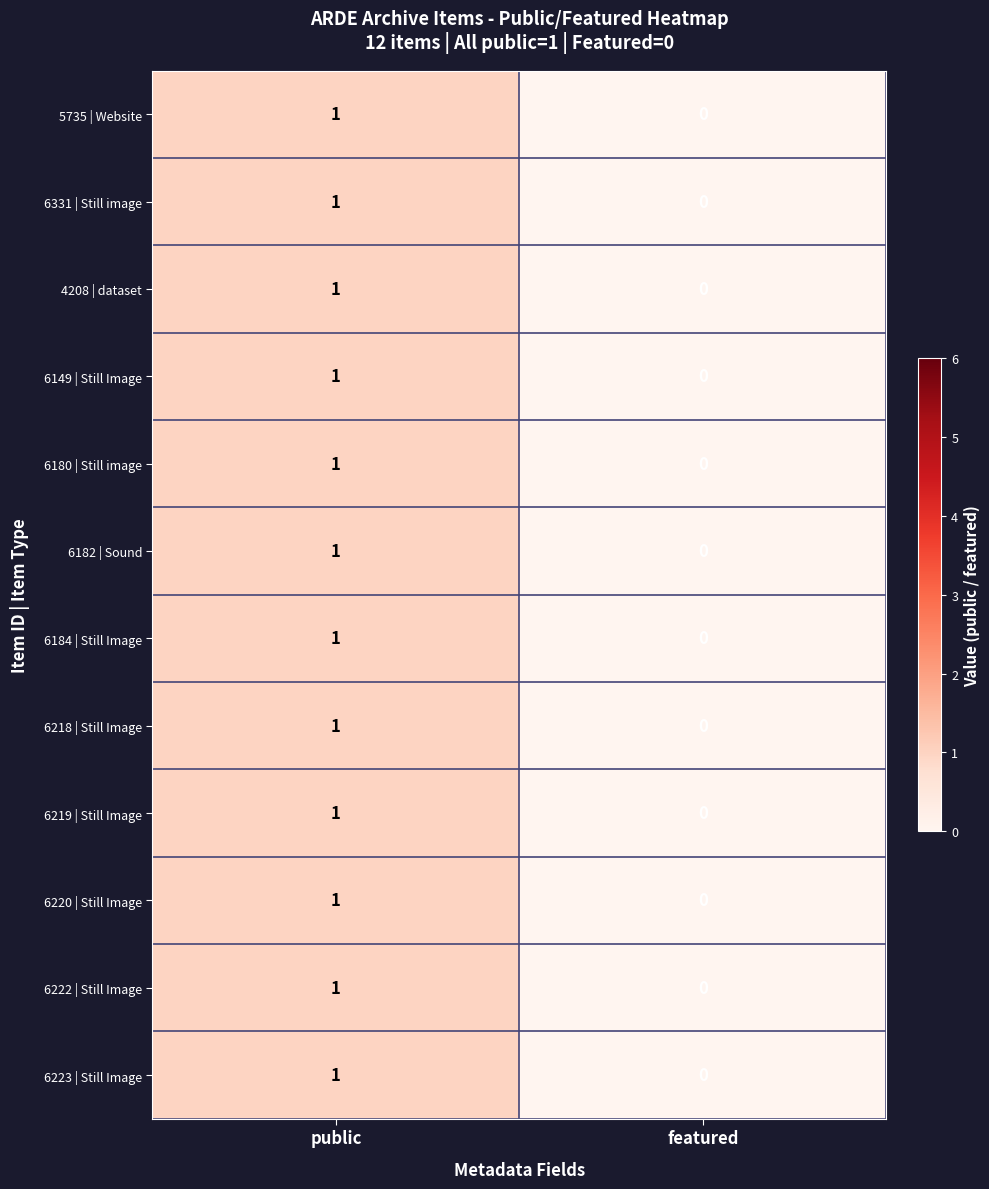

Count the number of categories in the chart.

2